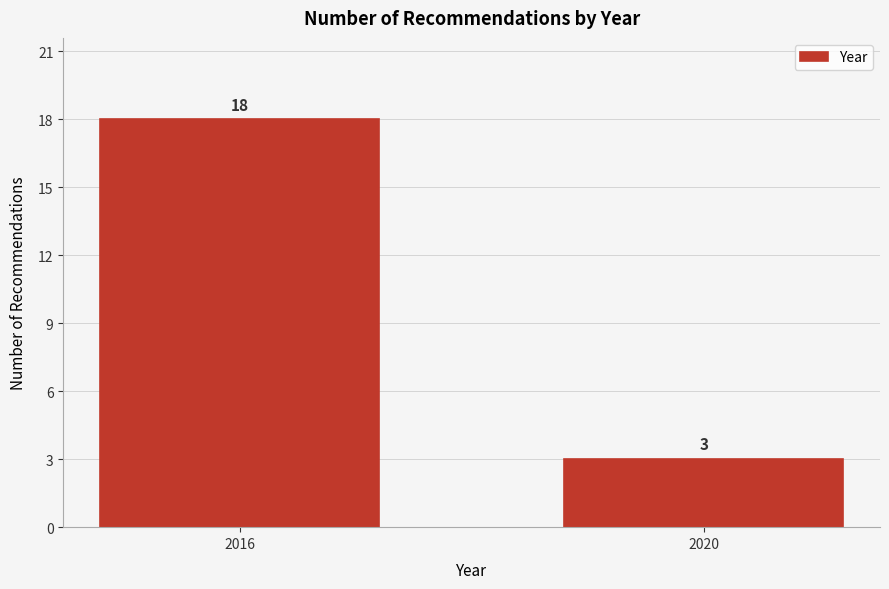

Reading left to right, extract all data points from this chart.

18	3